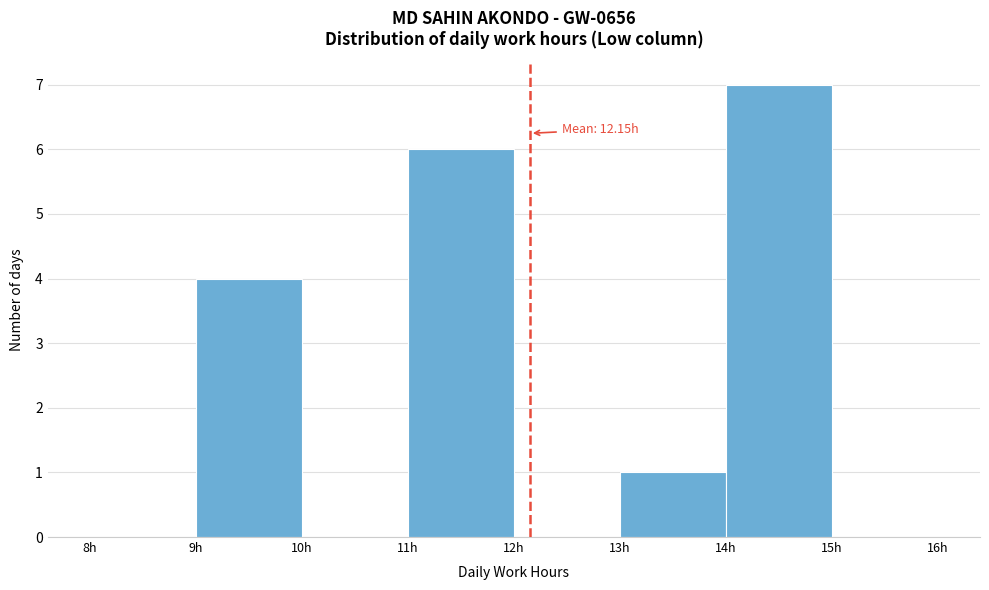

Over which range of the x-axis is the bar tallest?

14 to 15